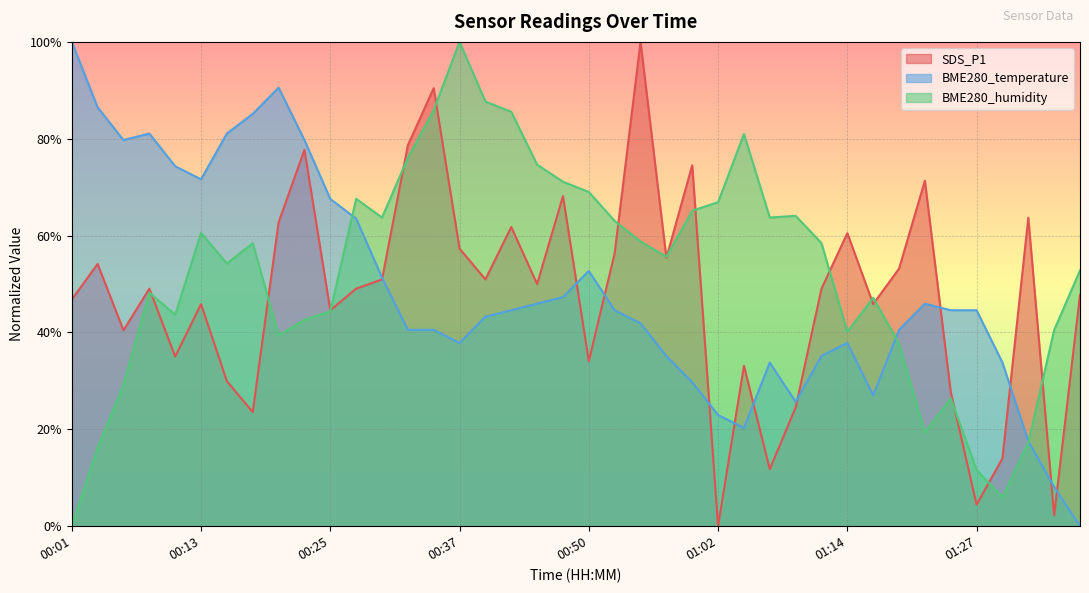

Which label corresponds to the smallest value in the chart?

01:02